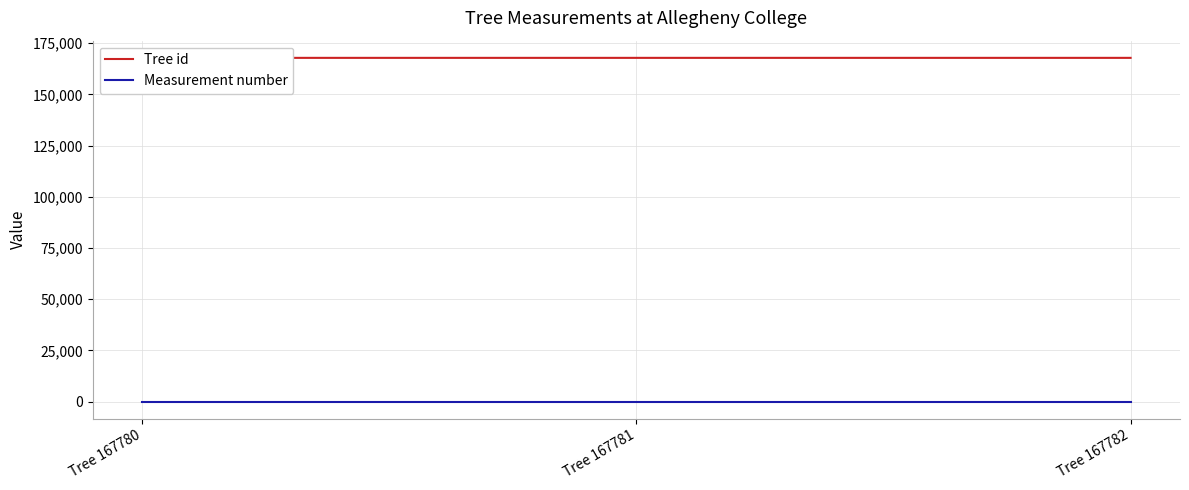

How many series are shown in this chart?

2